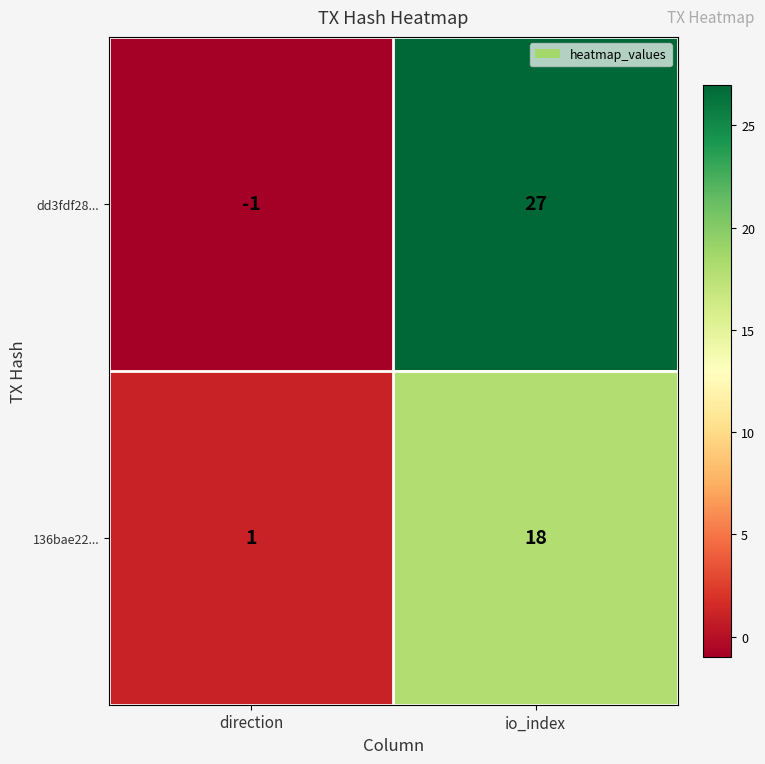

Reading left to right, list all the values displayed in this chart.

dd3fdf28...: -1	27
136bae22...: 1	18